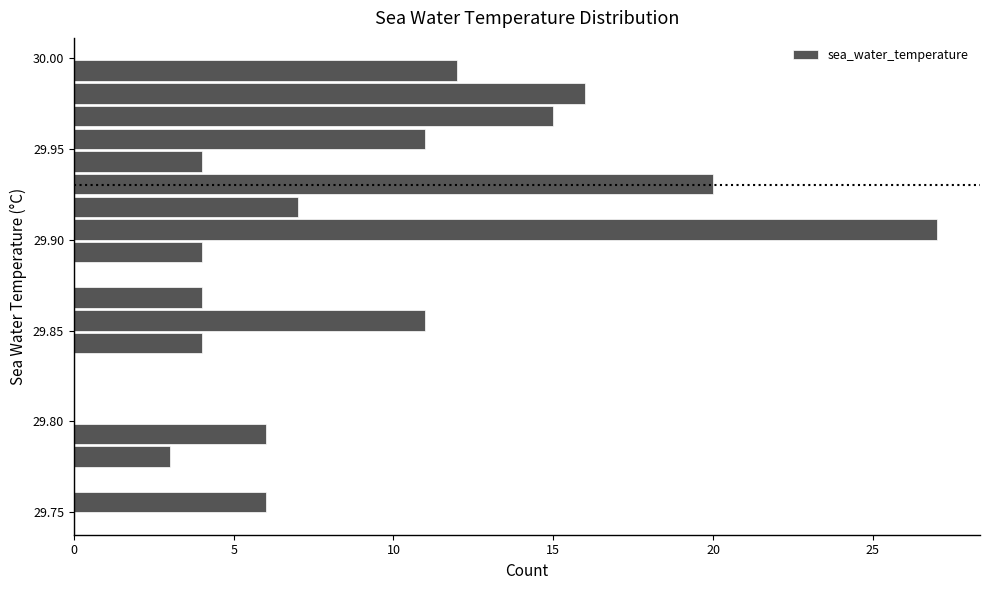

Around what value on the y-axis is the longest bar? Give the approximate position of its centre, as read against the axis.

29.905